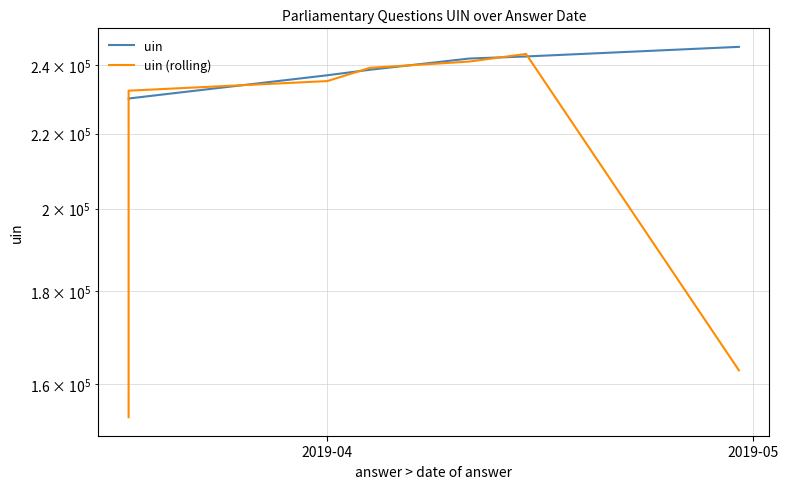

What is the average value of the uin (rolling) series?

219791.4